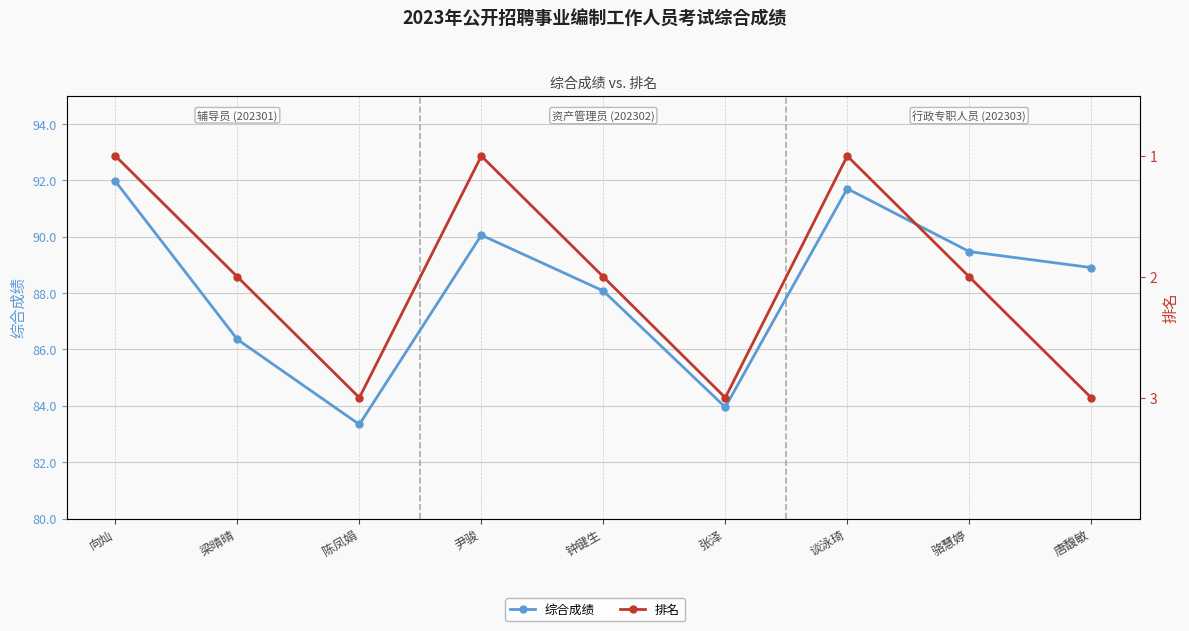

At which label does 综合成绩 first exceed 88?

向灿